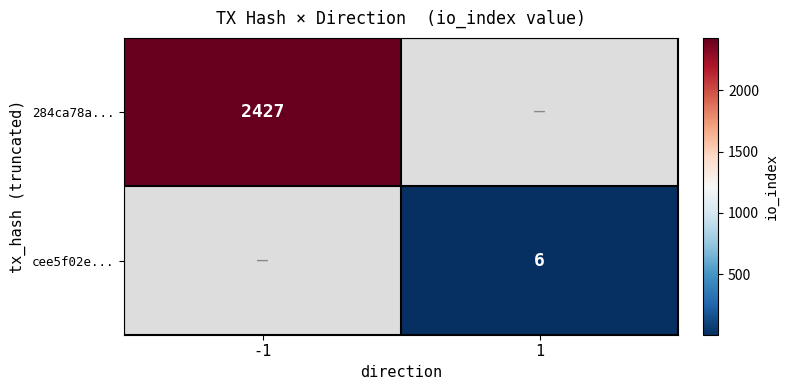

The 284ca78a... series shows 2427 at -1. True or false?

True